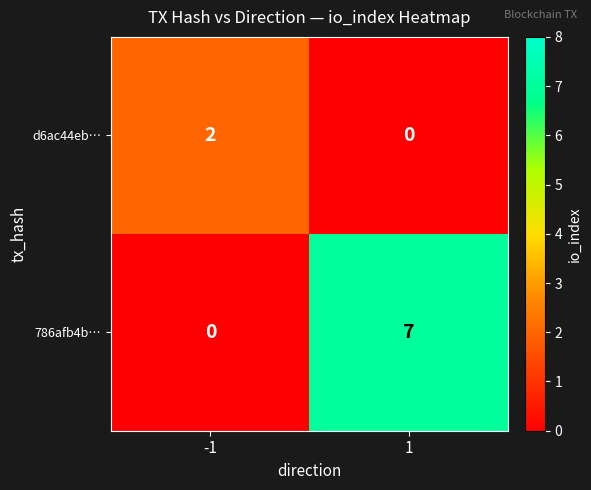

What is the sum of the 786afb4b… values at -1 and 1?

7